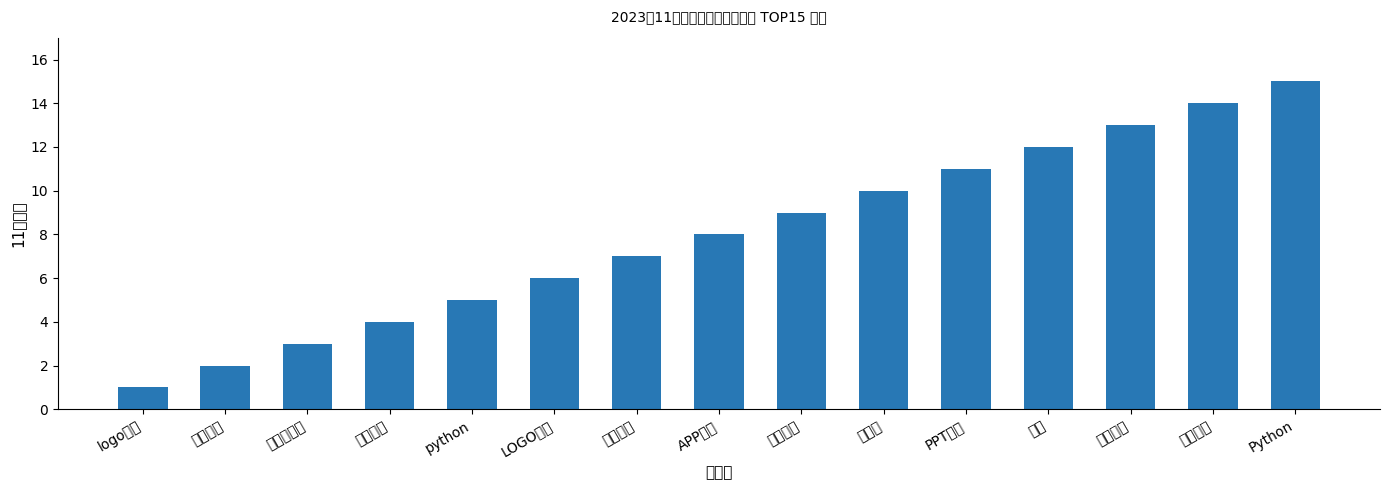

Reading left to right, what are all the values shown in this chart?

1	2	3	4	5	6	7	8	9	10	11	12	13	14	15